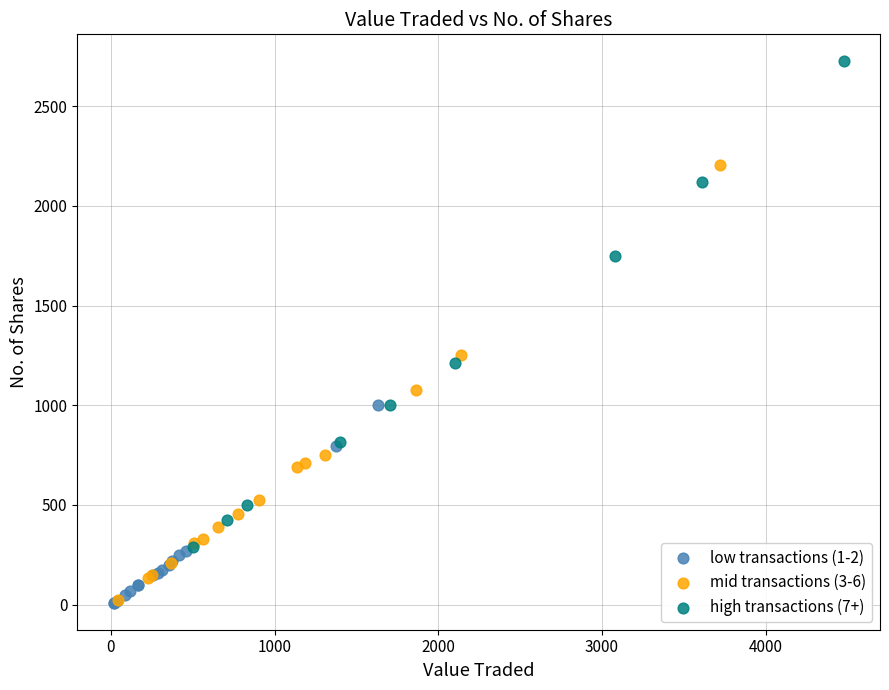

Which series contains the highest Y value?

high transactions (7+)